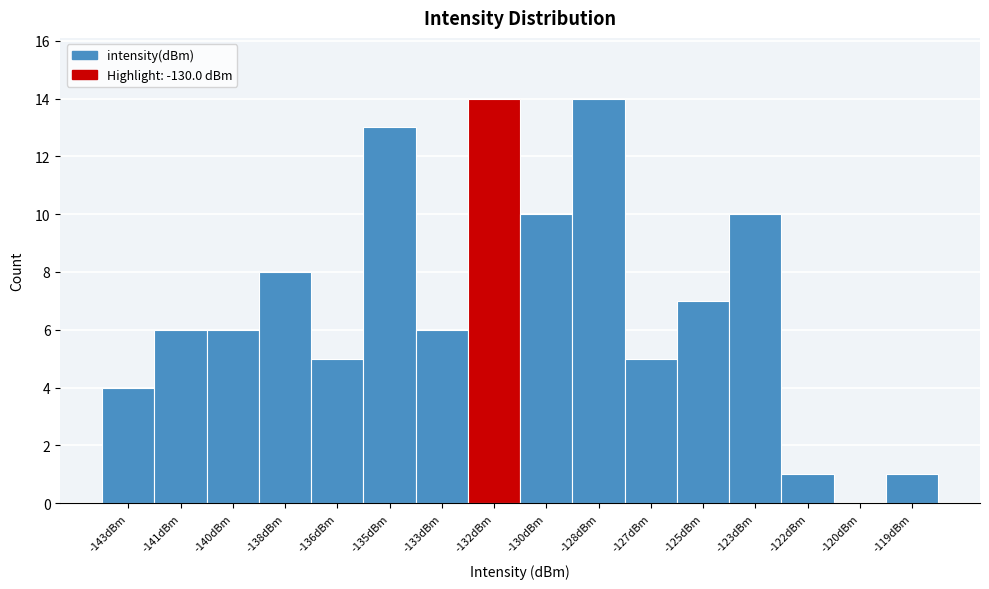

Reading right to left, what are all the values shown in this chart?

-119dBm=1	-120dBm=0	-122dBm=1	-123dBm=10	-125dBm=7	-127dBm=5	-128dBm=14	-130dBm=10	-132dBm=14	-133dBm=6	-135dBm=13	-136dBm=5	-138dBm=8	-140dBm=6	-141dBm=6	-143dBm=4